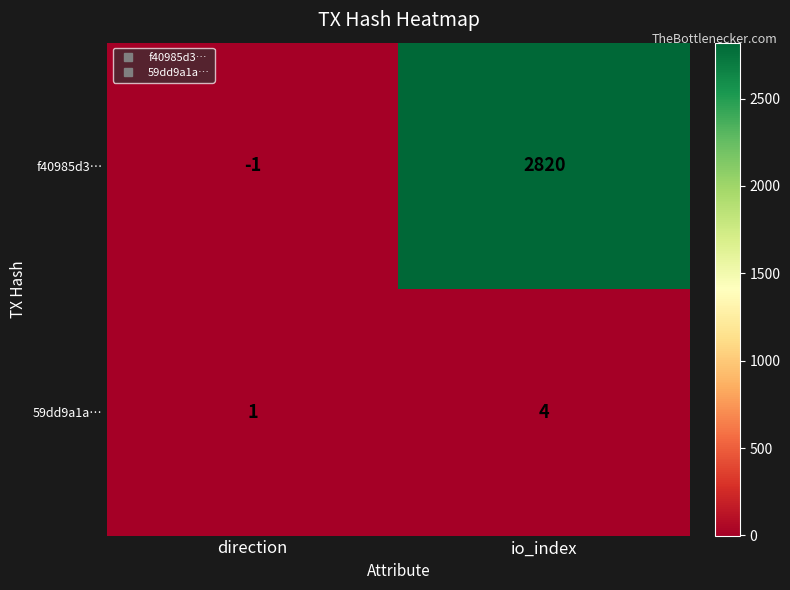

Count the number of data series in this chart.

2